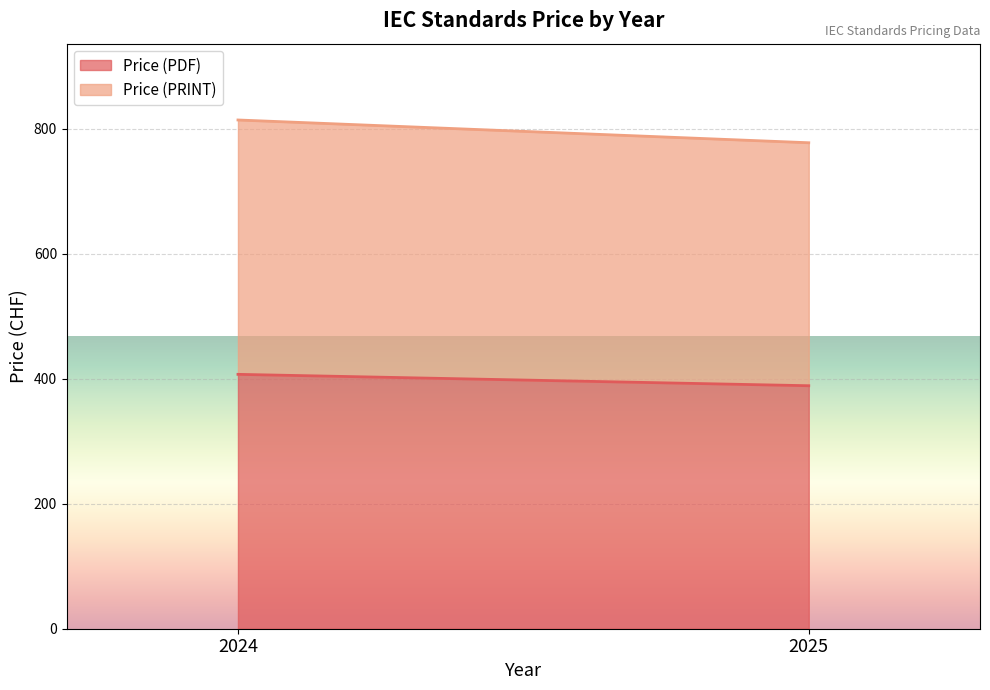

Which has a higher value, 2024 or 2025?

2024